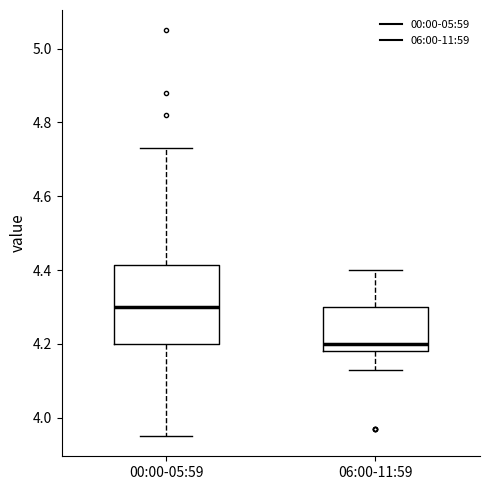

Which box's median line is the lowest?

06:00-11:59